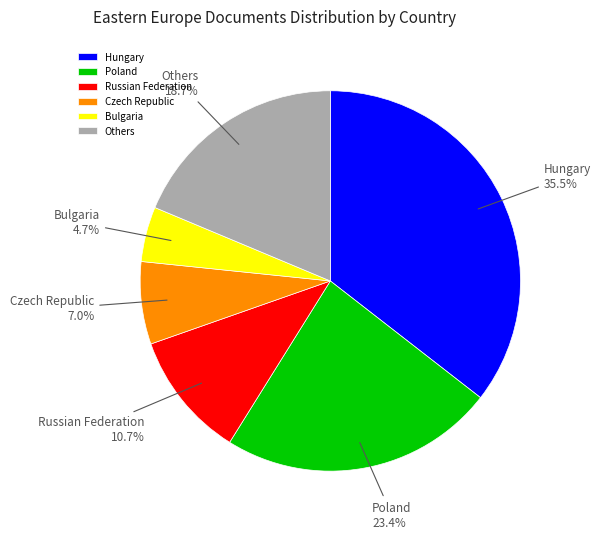

How many segments does this pie chart have?

6